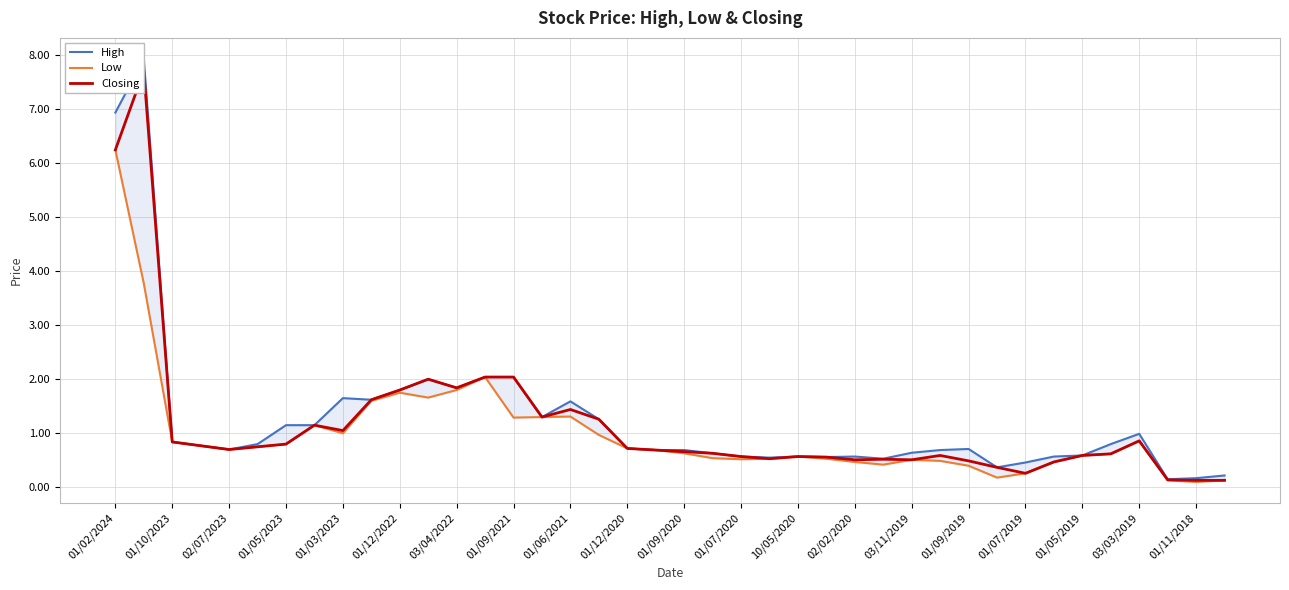

True or false: Closing and Low cross at least once.

False